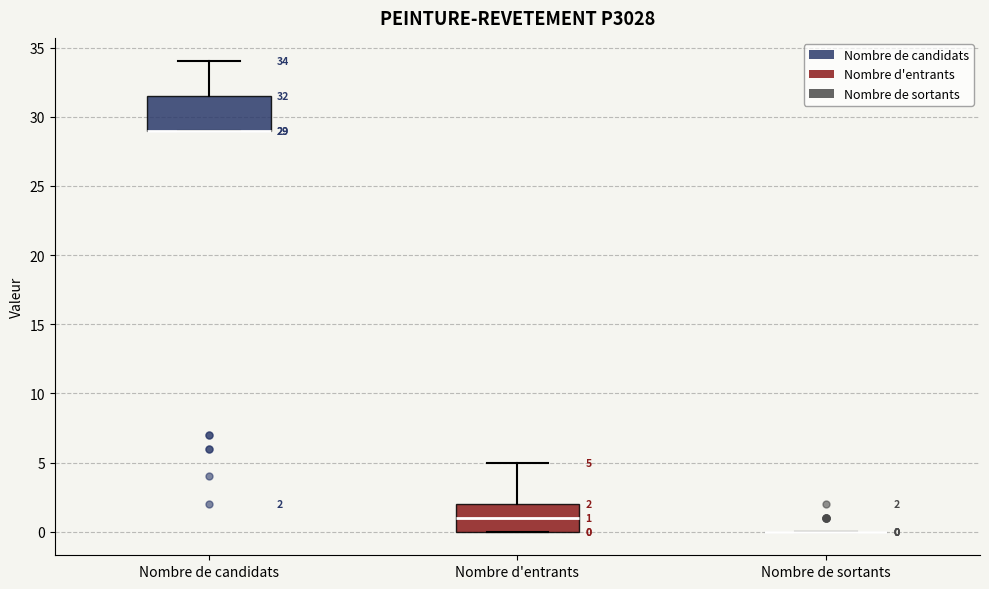

Comparing the boxes themselves (not the whiskers), which one is the tallest?

Nombre de candidats